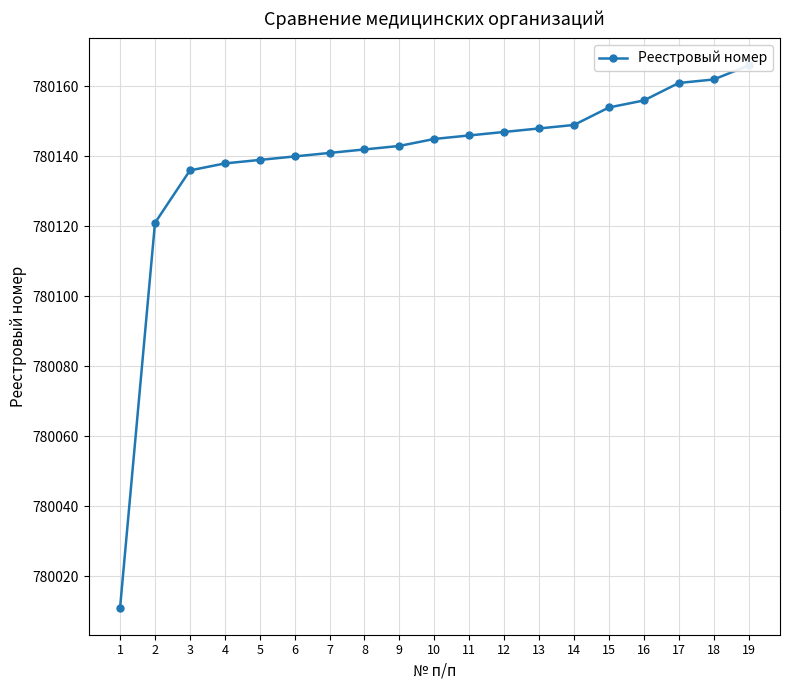

What is the difference between the second highest and second lowest values?

41